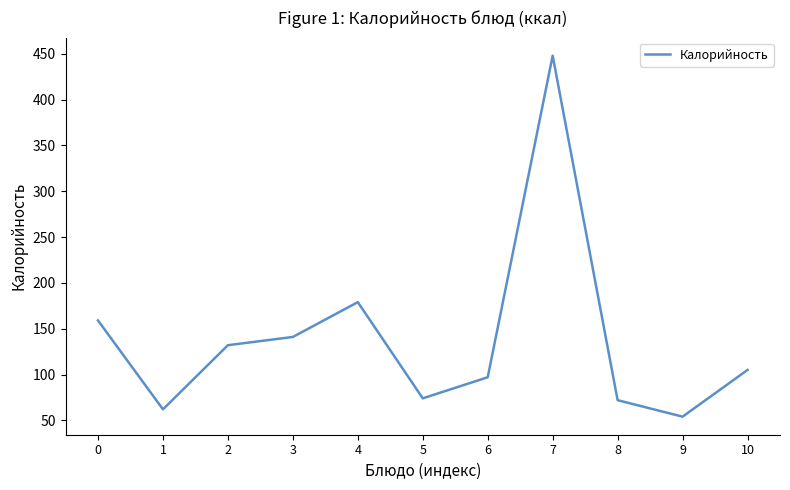

True or false: the data shows 622 at 7.

False